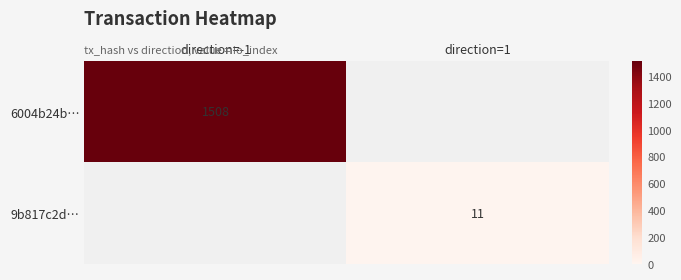

True or false: 9b817c2d… has a value of 4.7 at direction=1.

False